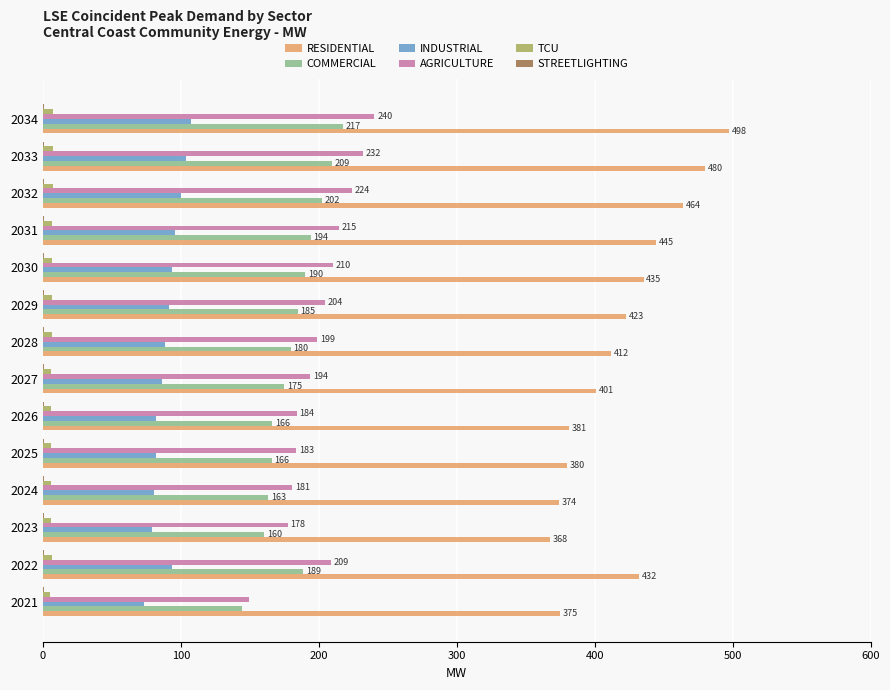

Which series has the widest spread of values?

RESIDENTIAL